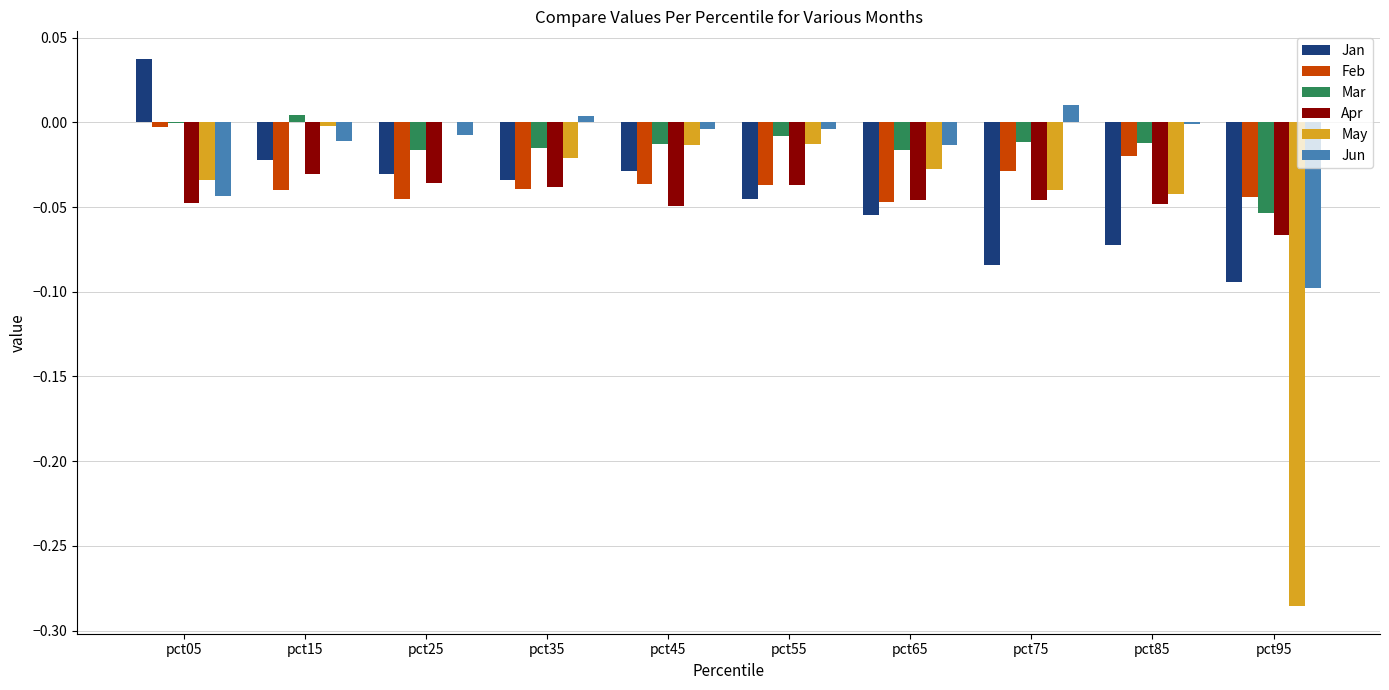

At which category does the chart reach its peak across all series?

pct05